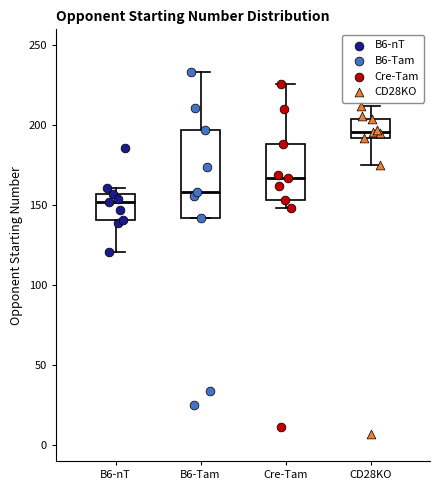

Where is the lower edge of the box for B6-Tam on the y-axis? The values are not printed on the chart, so give them approximately, as read against the axis.

140